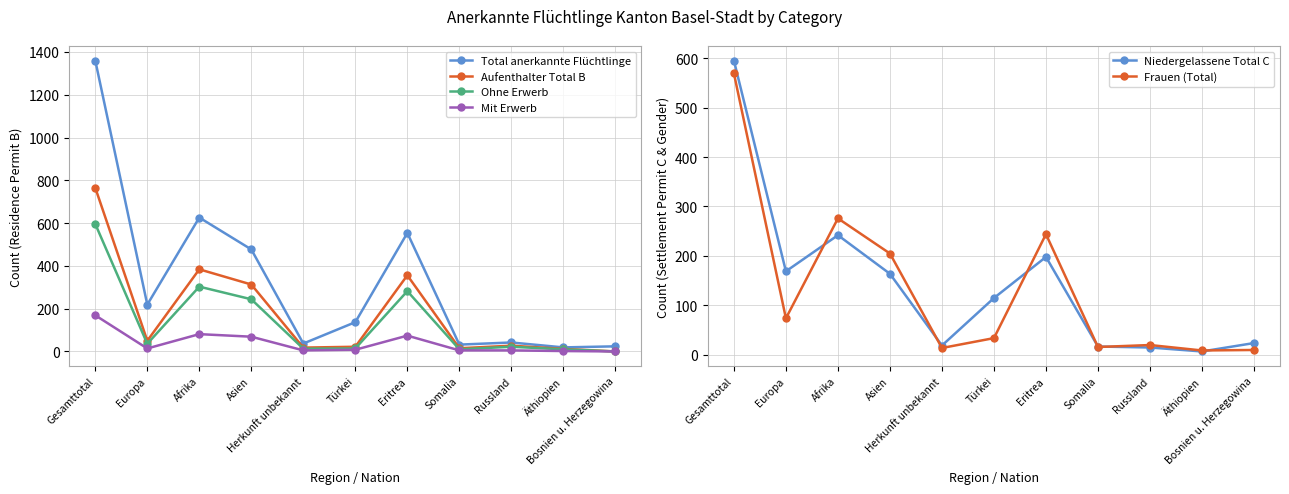

Reading left to right, list all the values displayed in this chart.

Total anerkannte Flüchtlinge: 1360	219	626	477	37	137	554	32	42	19	24
Aufenthalter Total B: 765	50	384	313	18	22	356	15	27	12	0
Ohne Erwerb: 596	36	303	244	13	14	282	10	22	10	0
Mit Erwerb: 169	14	81	69	5	8	74	5	5	2	0
Niedergelassene Total C: 595	169	242	164	19	115	198	17	15	7	24
Frauen (Total): 569	74	276	205	14	34	244	16	20	9	10